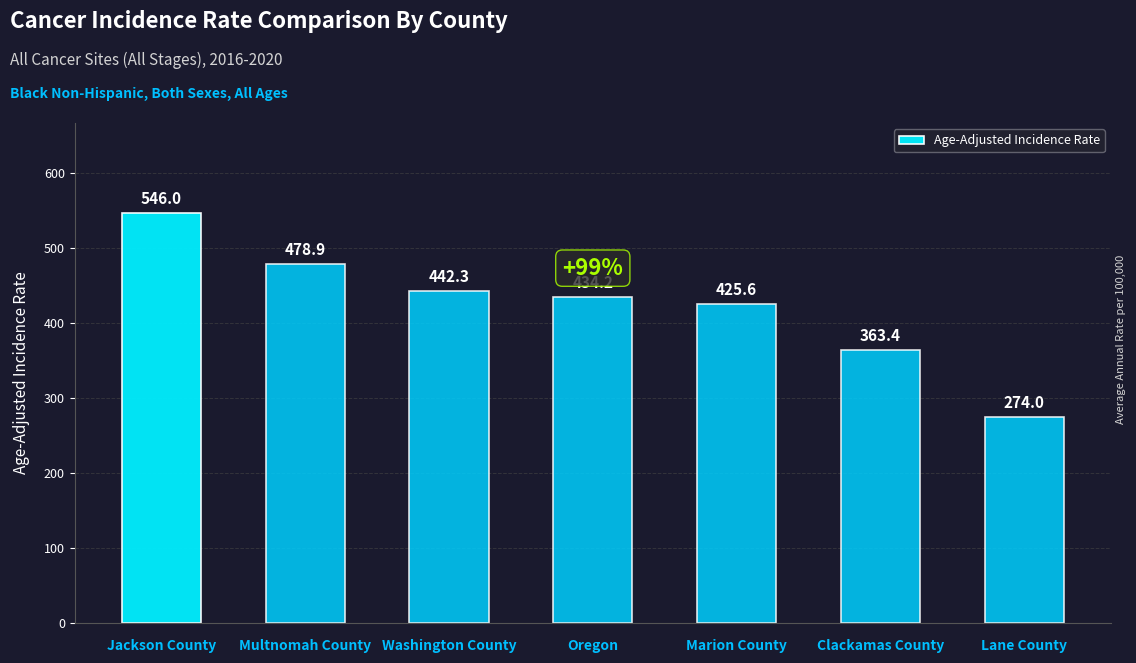

What is the smallest value displayed?

274.0